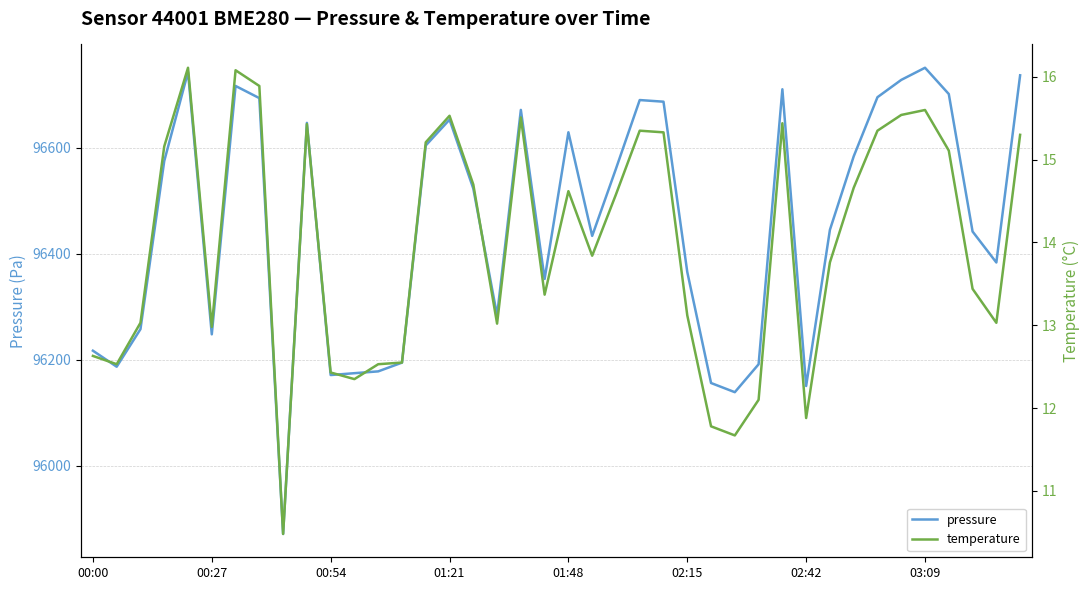

Rank the series by their average value, from lowest to highest.

temperature, pressure